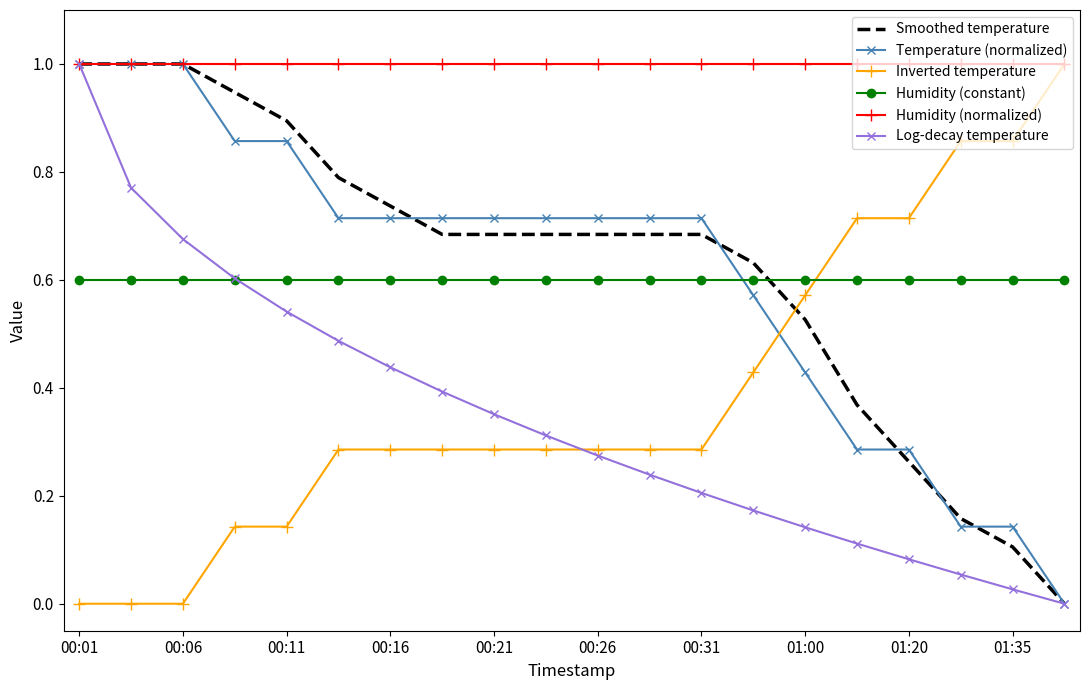

Which series has the largest total across all categories?

Humidity (normalized)